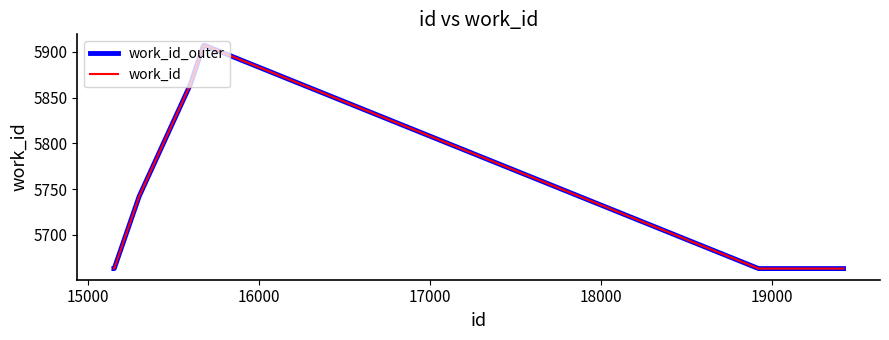

Does the chart display data point markers on the line(s)?

No